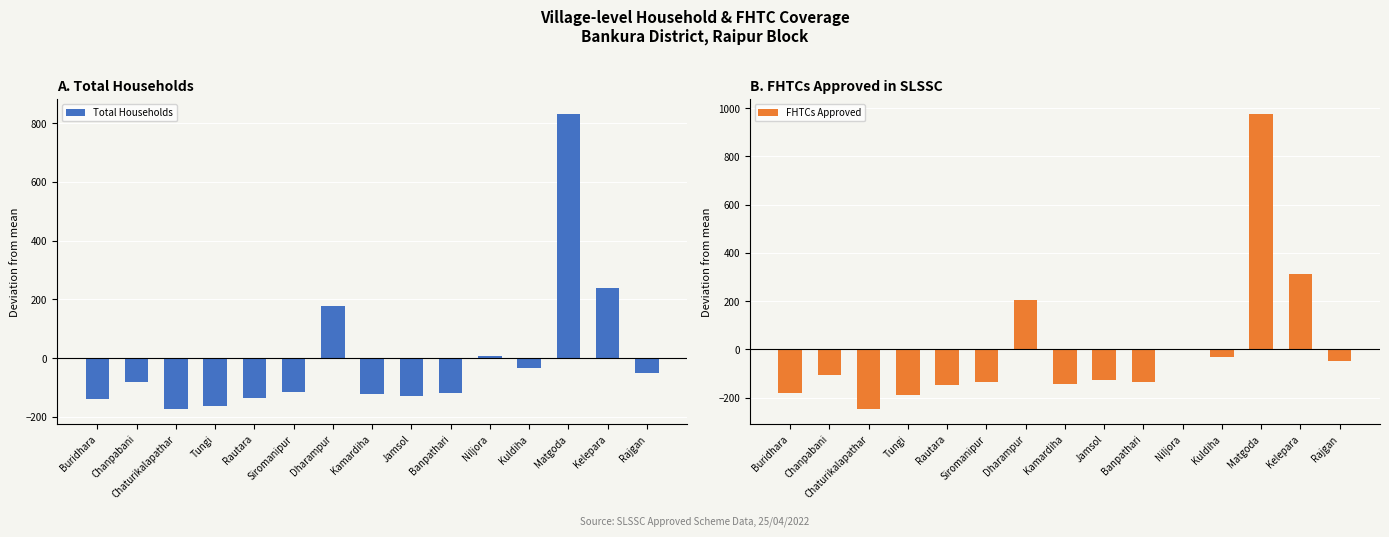

What are all the series names shown in the legend?

Total Households, FHTCs Approved